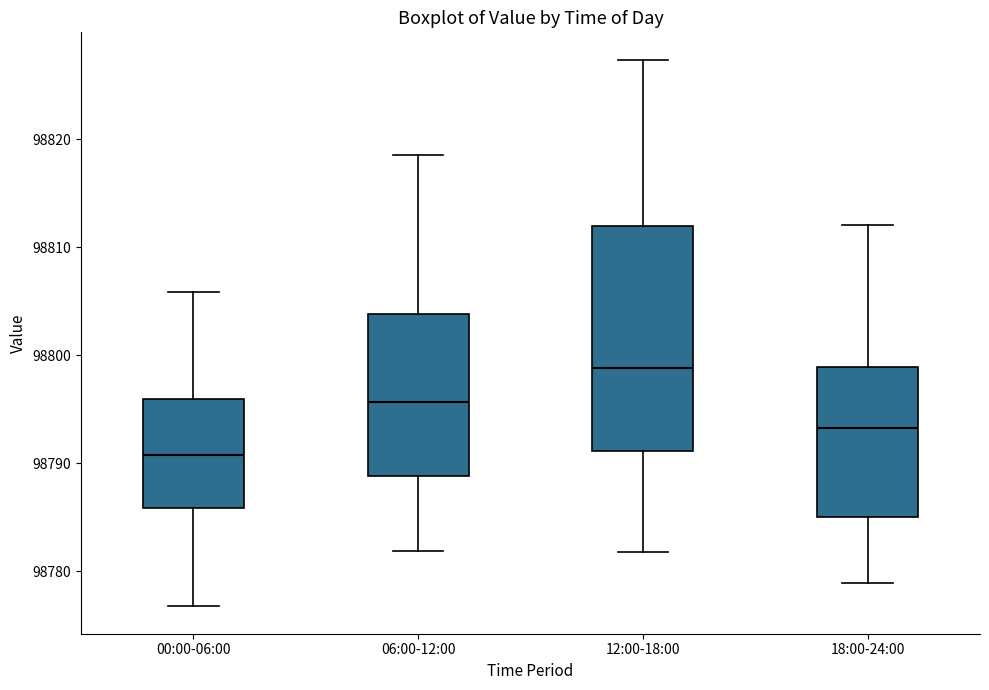

Reading left to right, read every box against the y-axis: the position of its median line, the range the box covers, and the ends of its whiskers. The values are not printed on the chart, so give them approximately, as read against the axis.

00:00-06:00: median 98791, box 98786 to 98796, whiskers 98777 to 98806
06:00-12:00: median 98796, box 98789 to 98804, whiskers 98782 to 98819
12:00-18:00: median 98799, box 98791 to 98812, whiskers 98782 to 98827
18:00-24:00: median 98793, box 98785 to 98799, whiskers 98779 to 98812